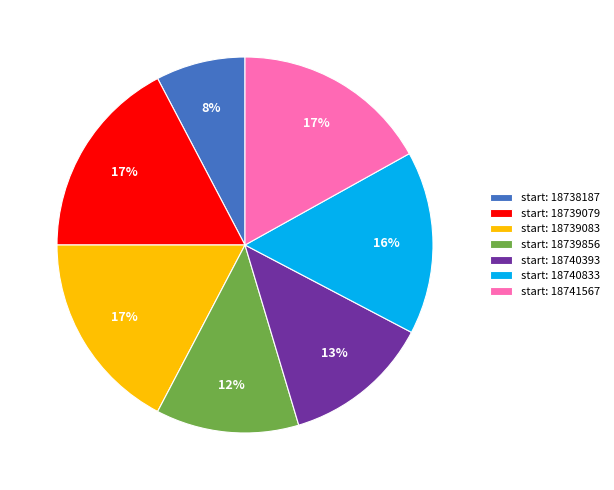

How many slices are in this pie chart?

7